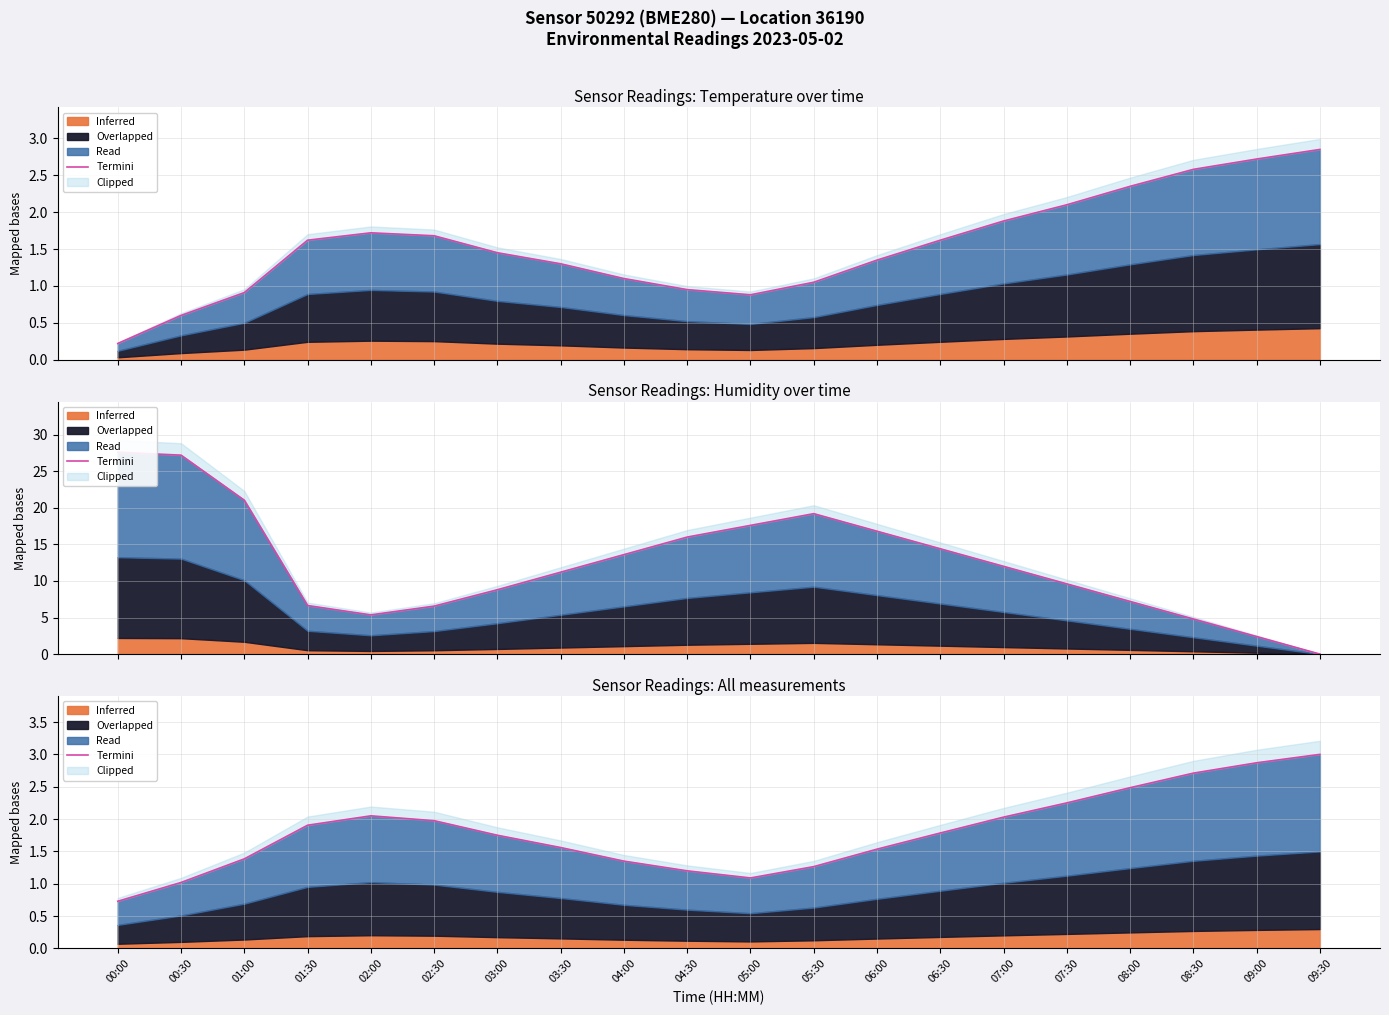

How many points are higher than both their immediate neighbors (excluding endpoints)?

1